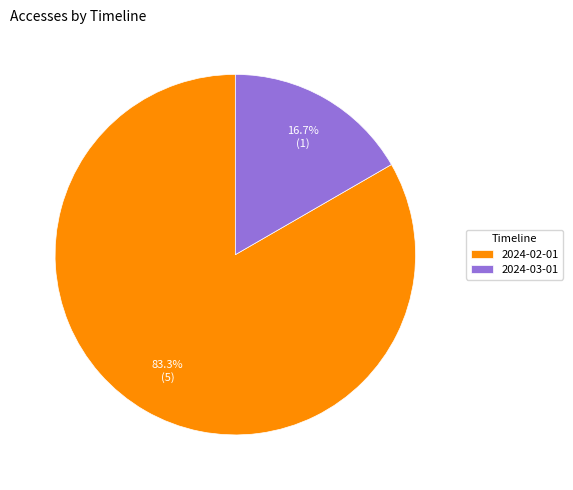

True or false: 2024-03-01 accounts for 30% of the total.

False